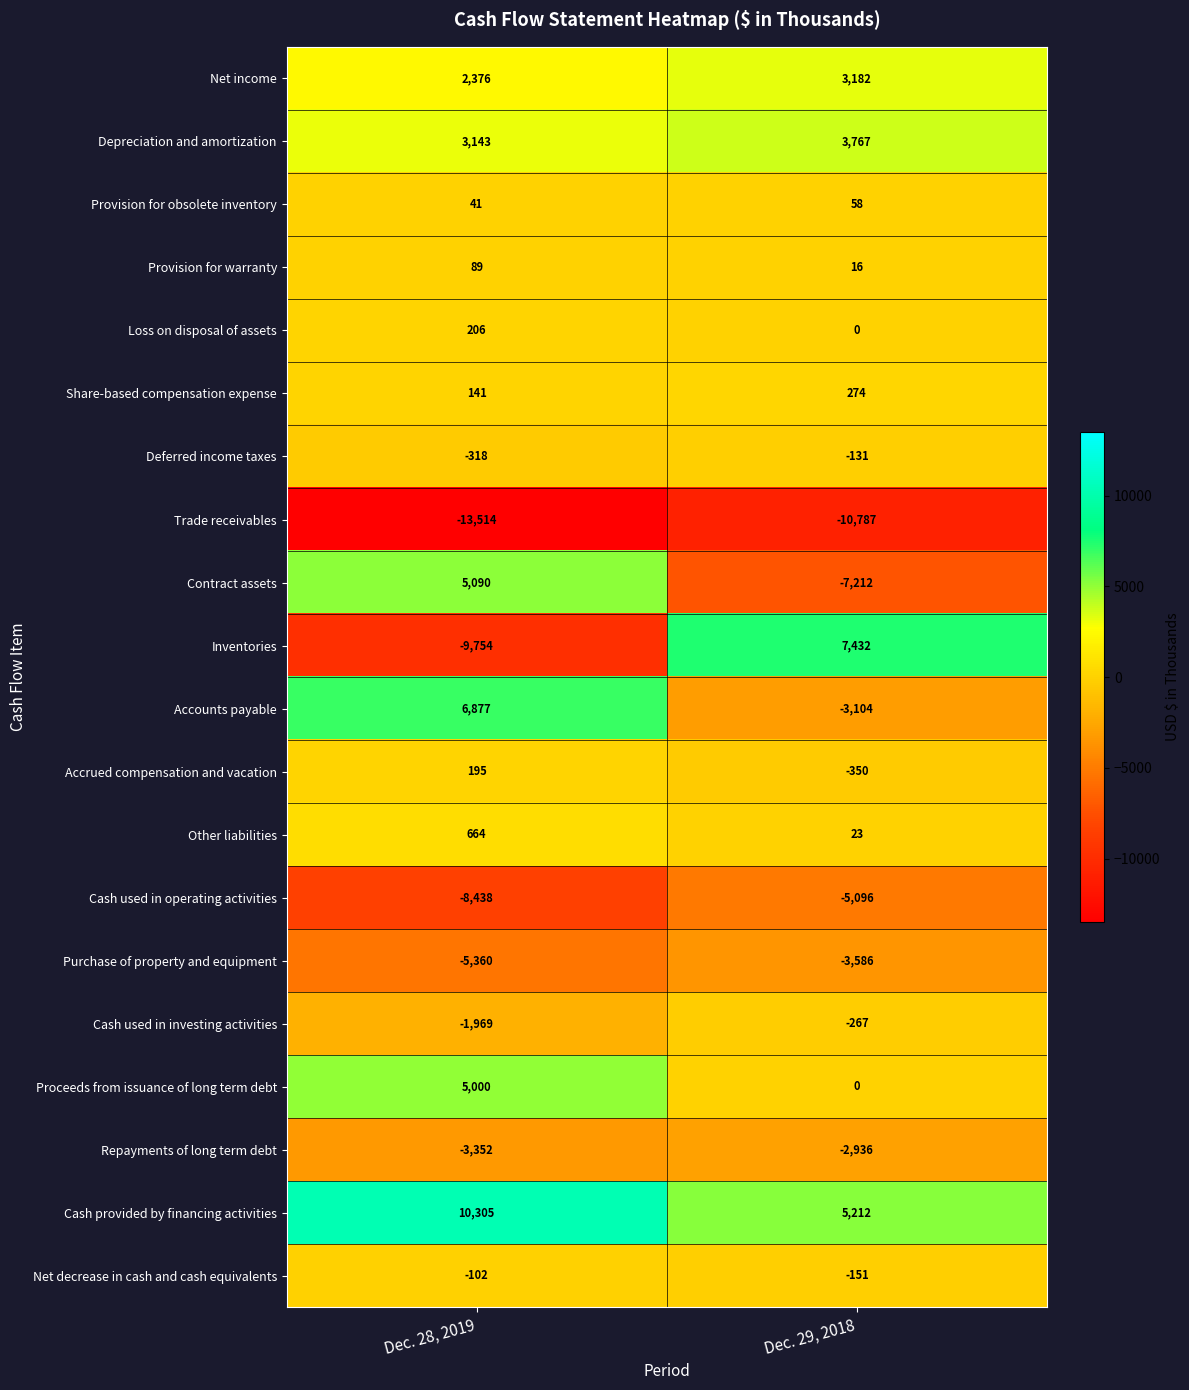

What is the difference between the highest and lowest values at Dec. 29, 2018?

18219